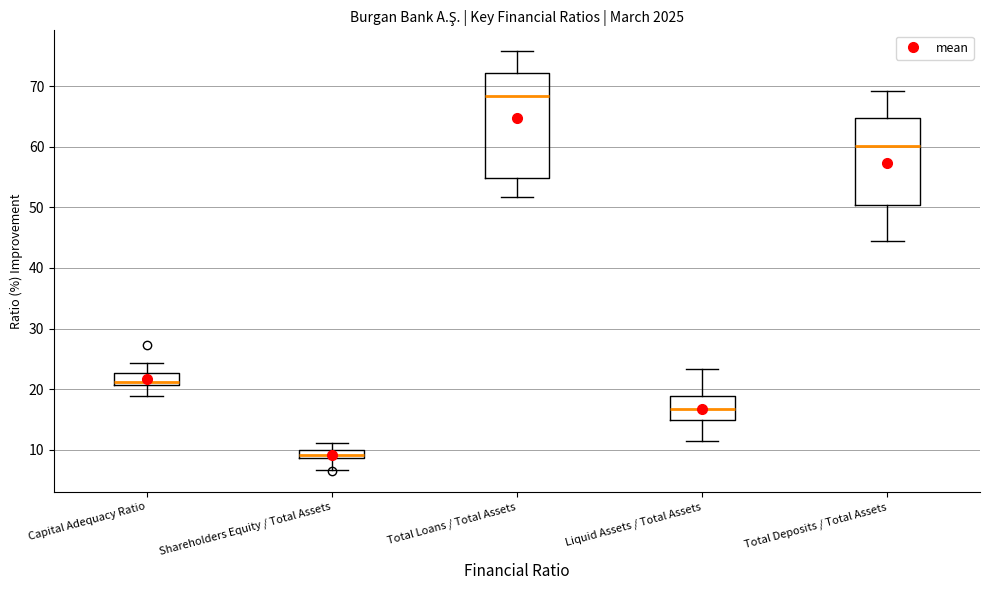

Which box is the tallest, from its lower edge to its upper edge?

Total Loans / Total Assets